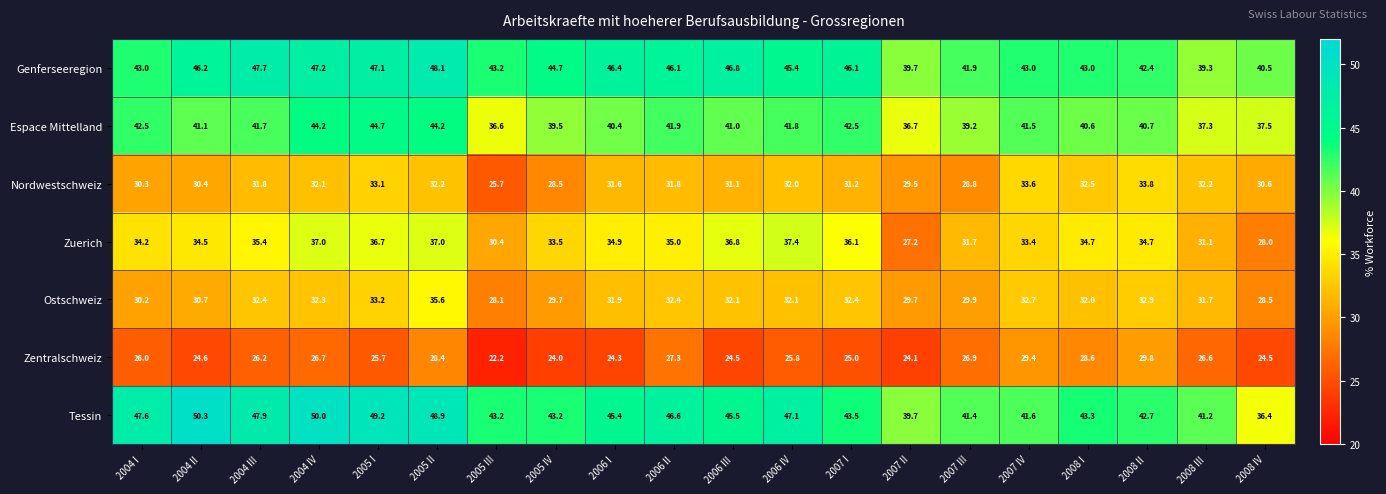

What is the difference between the second highest and minimum values in the Ostschweiz series?

5.1